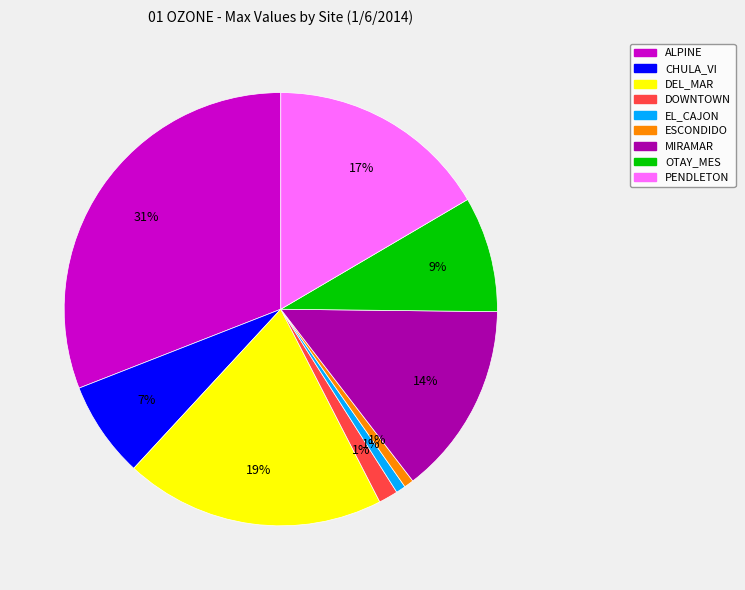

Do ESCONDIDO and DOWNTOWN together represent more than half of the pie?

No